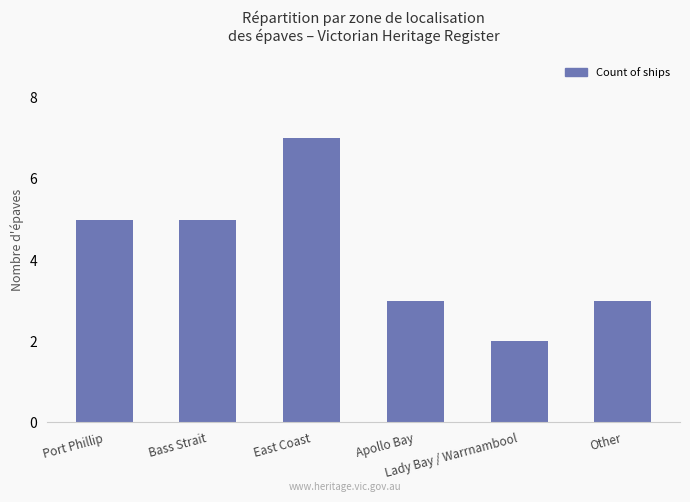

What is the greatest value displayed?

7